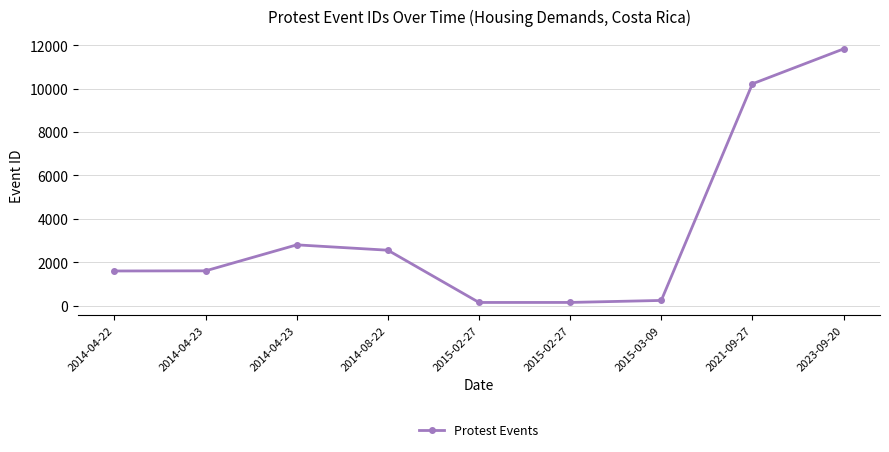

The value at 2015-03-09 is 52. True or false?

False